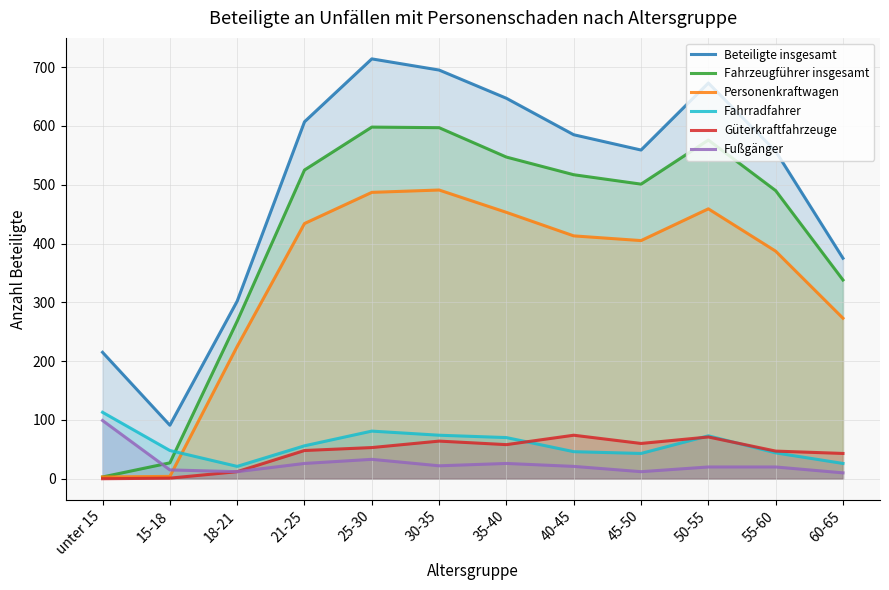

What position from the right is unter 15?

12